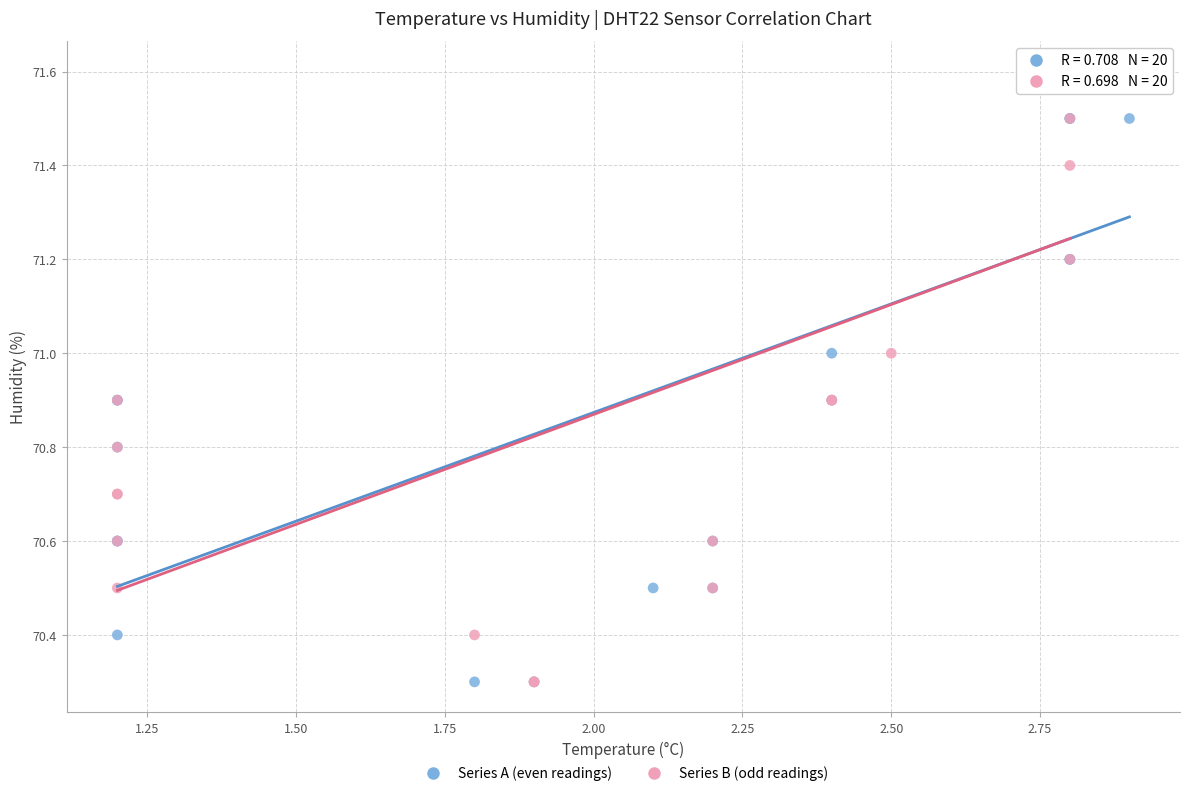

What are all the series names shown in the legend?

Series A (even readings), Series B (odd readings)